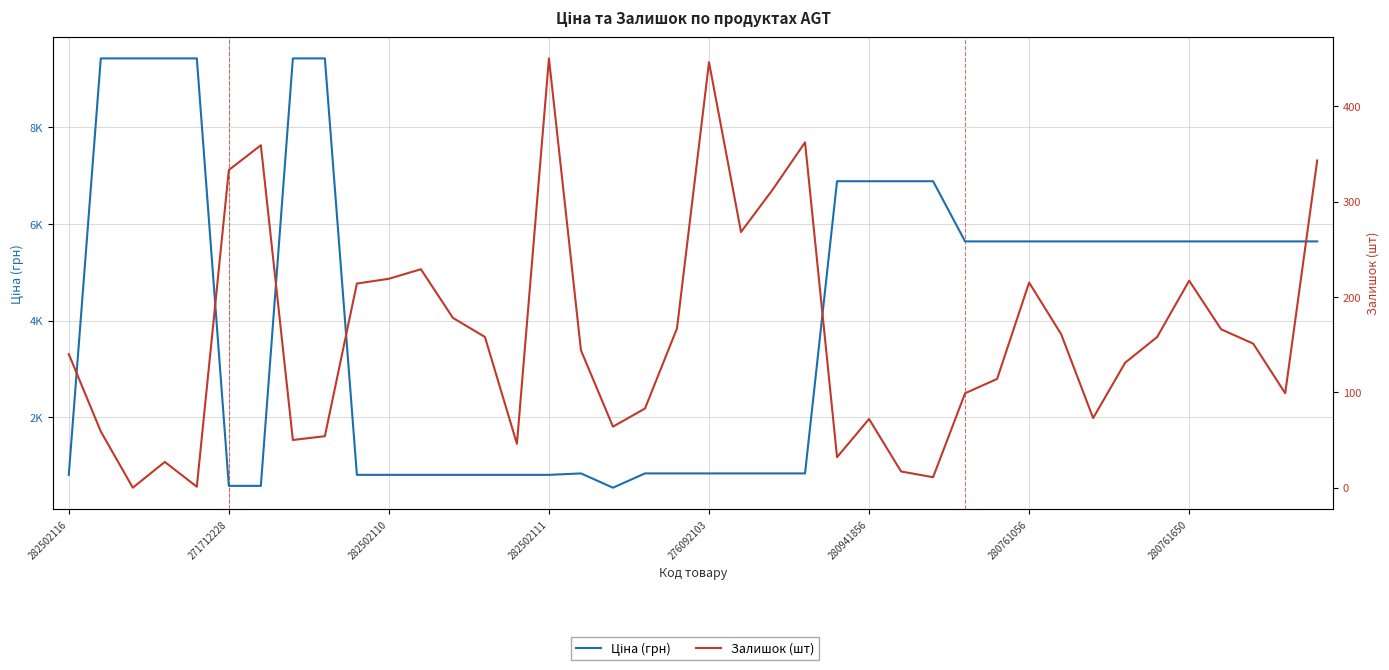

How many series are shown in this chart?

2